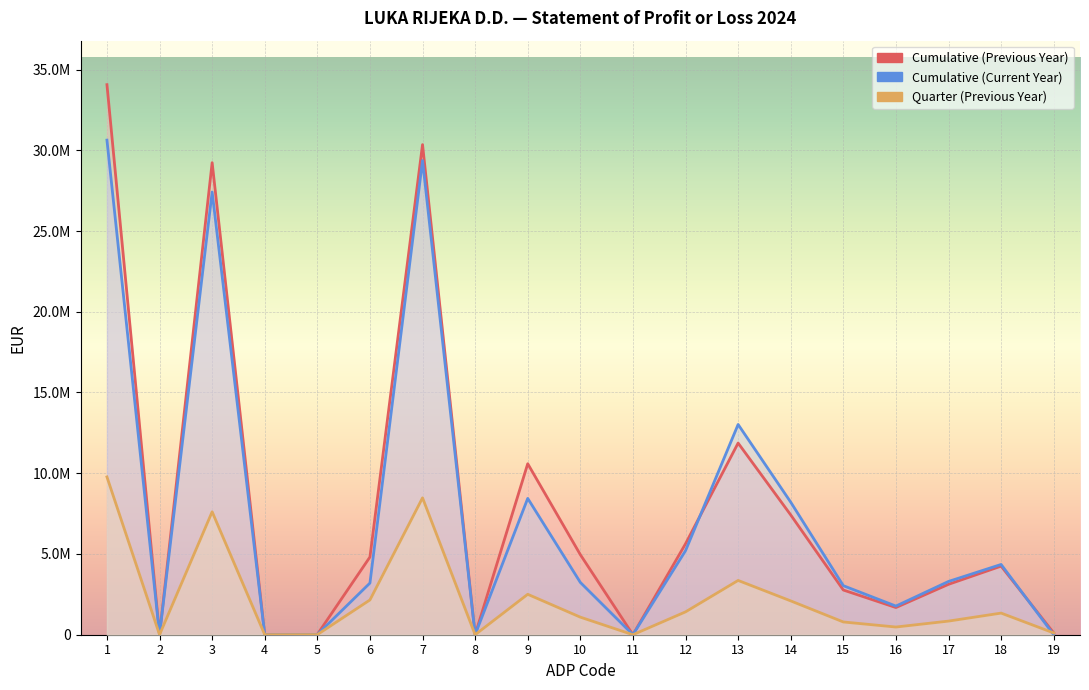

Reading left to right, extract all data points from this chart.

Cumulative (Previous Year): 34061363	436	29230823	0	19215	4810889	30349582	0	10588591	4958679	0	5629912	11868686	7417817	2767854	1683015	3120542	4247412	110690
Cumulative (Current Year): 30627154	396	27414269	0	13975	3198514	29365025	0	8441389	3239410	0	5201979	13019141	8208947	3036367	1773827	3298382	4350889	0
Quarter (Previous Year): 9771664	111	7612050	0	6172	2153331	8475291	0	2503150	1088470	0	1414680	3361725	2095061	789928	476736	843621	1339016	110690